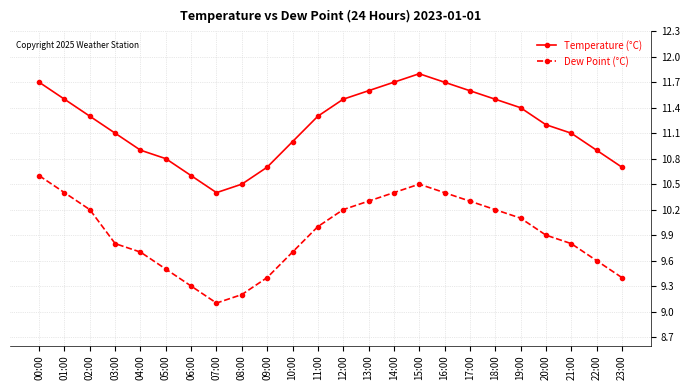

Does the chart have visible grid lines?

Yes